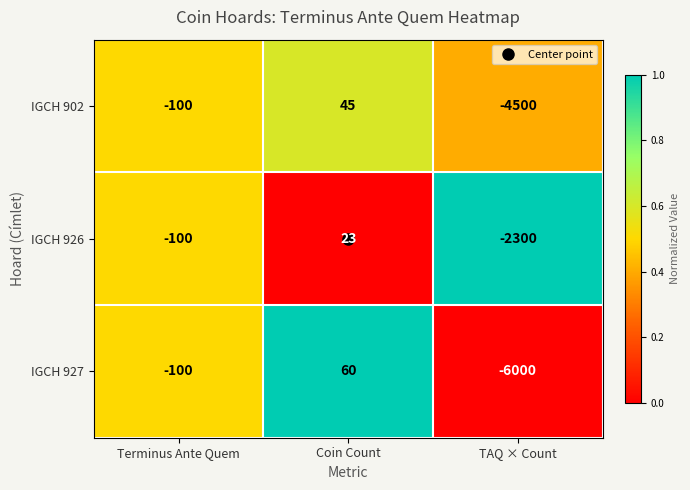

What is the difference between the highest and lowest values at Coin Count?

37